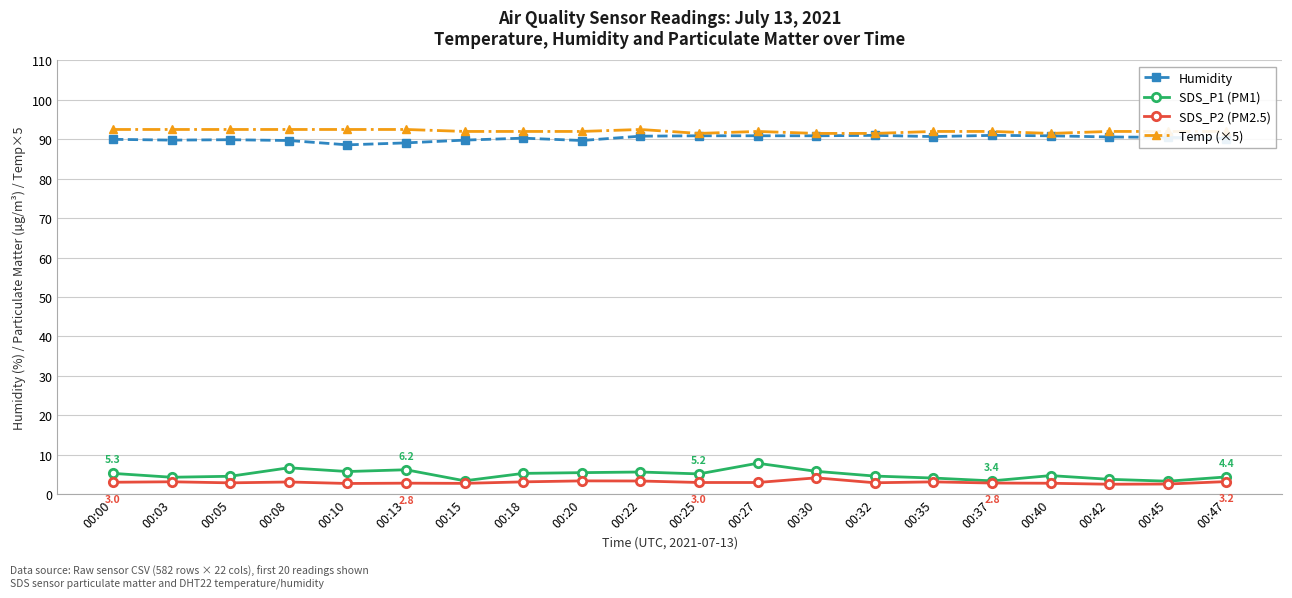

What is the value of the Humidity point at the 12th from the left?

90.9